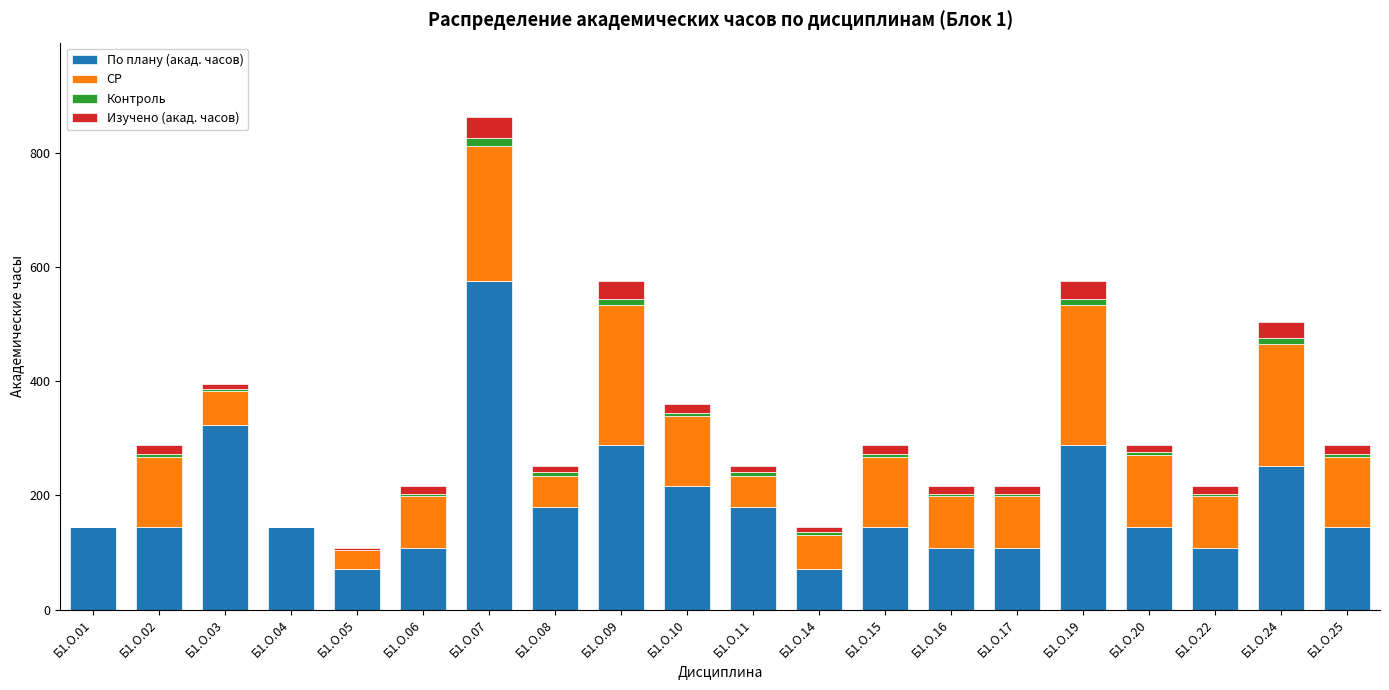

At which category is the sum across all series the highest?

Б1.О.07